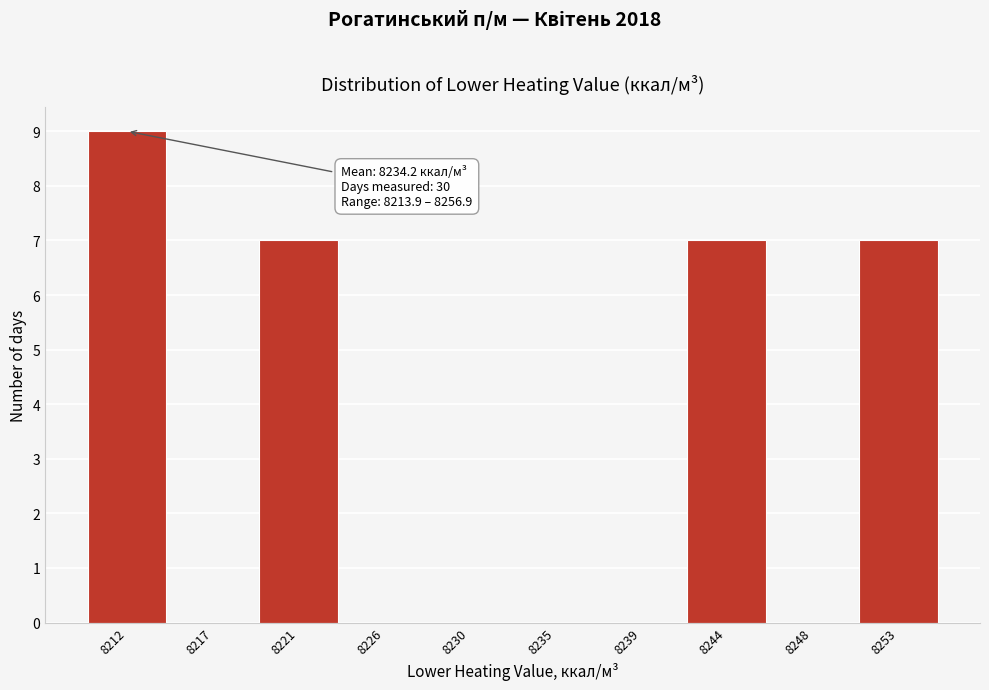

Reading right to left, extract all data points from this chart.

8253=7	8248=0	8244=7	8239=0	8235=0	8230=0	8226=0	8221=7	8217=0	8212=9